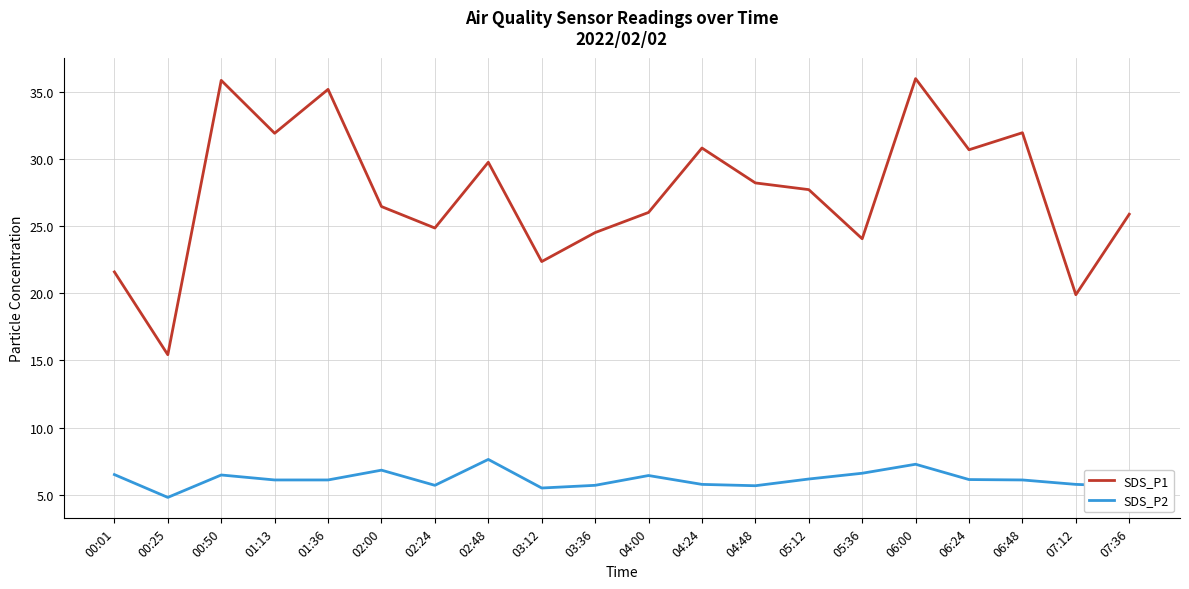

What is the difference between the SDS_P2 values at 04:00 and 02:48?

1.2